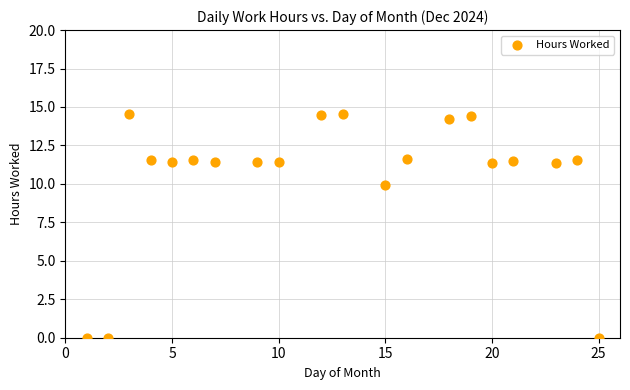

What is the range of X values (max minus min)?

24.0